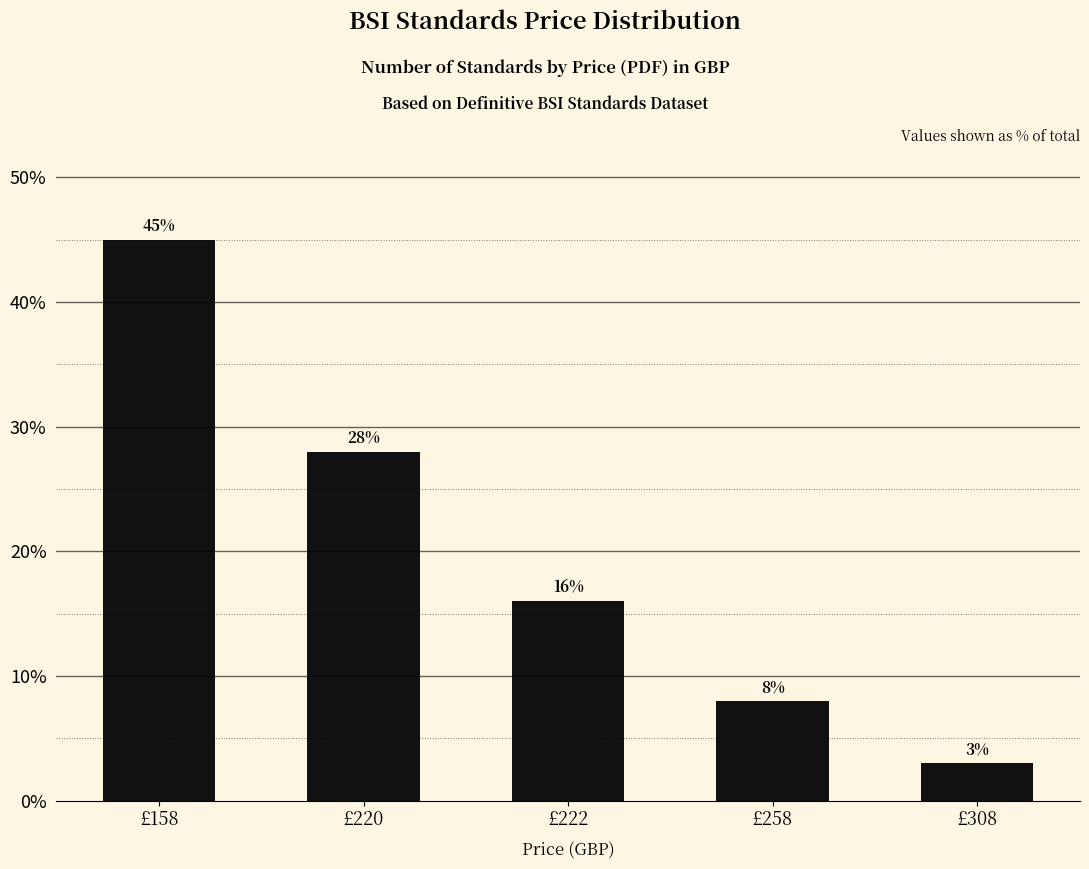

The chart shows a value of 8.0 at £258. True or false?

True